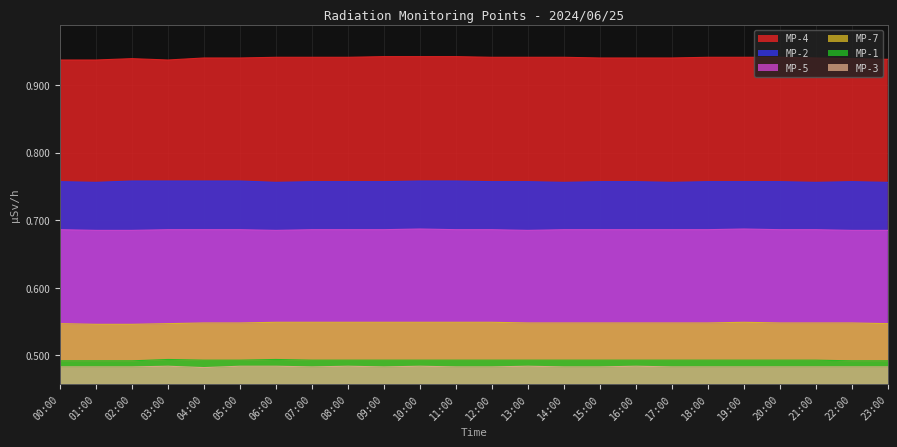

What is the difference between the highest and lowest values at 20:00?

0.5